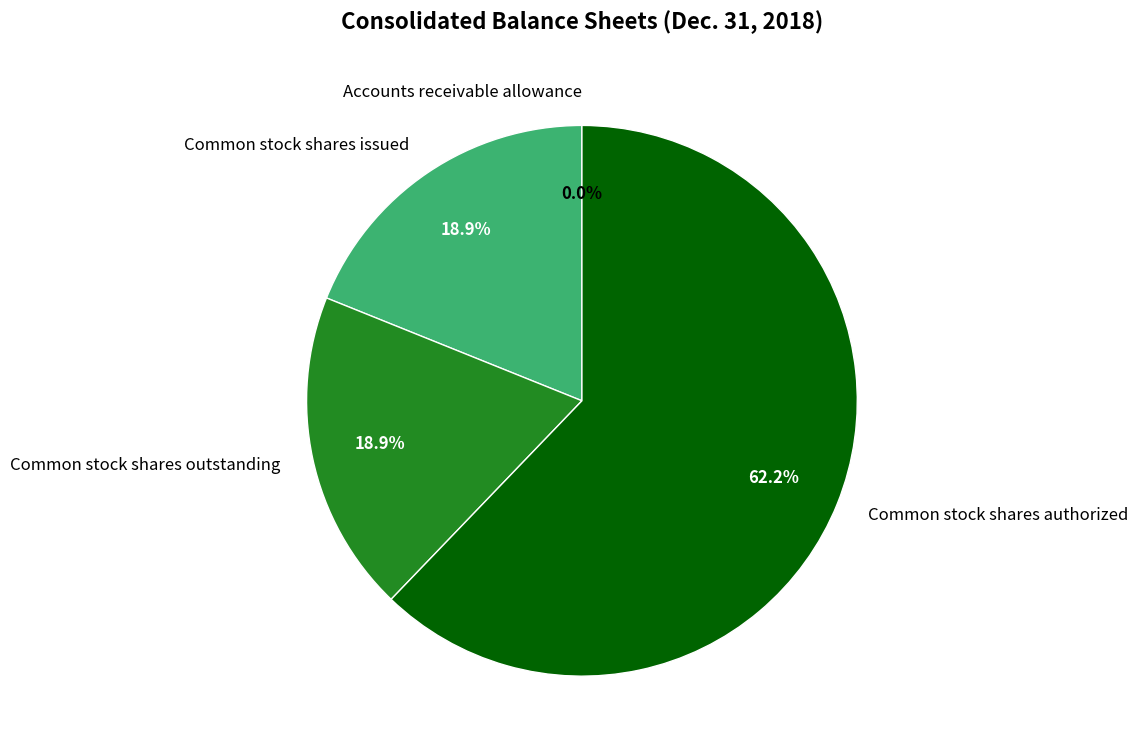

Is it true that Common stock shares issued is 19% of the pie?

True